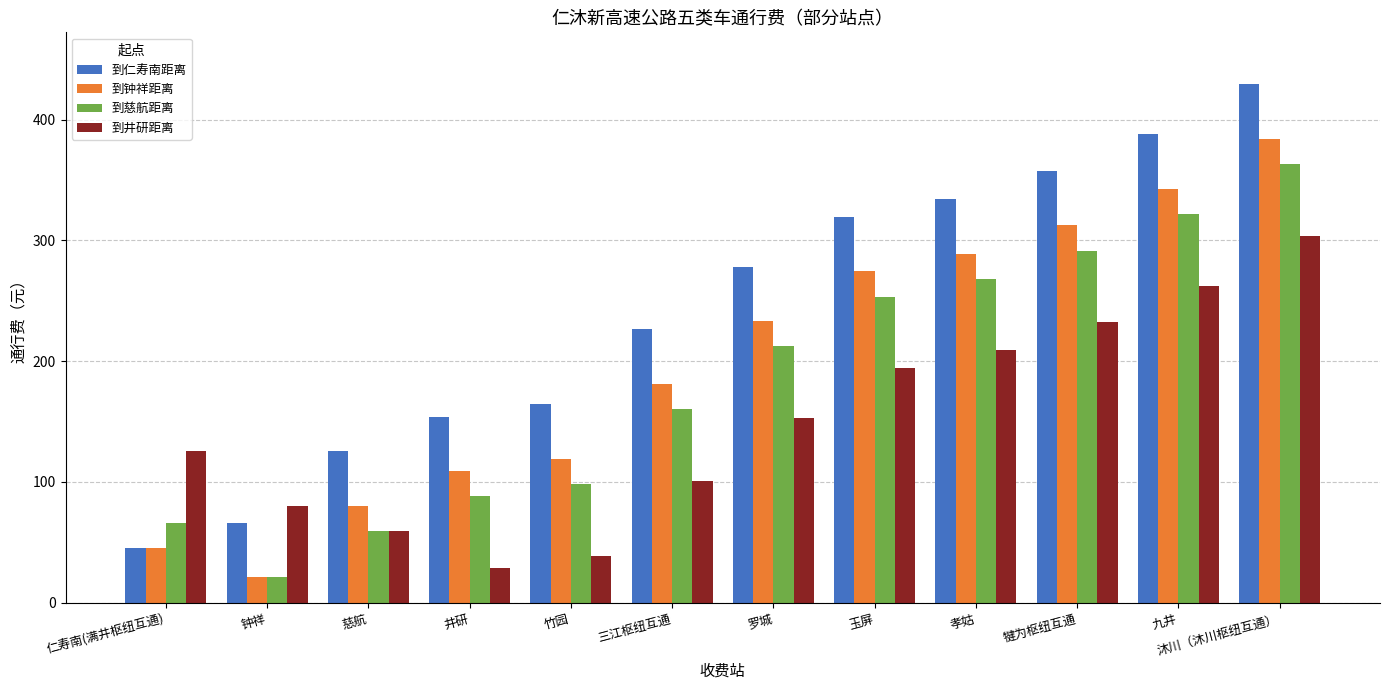

What is the maximum value for 到井研距离?

304.0